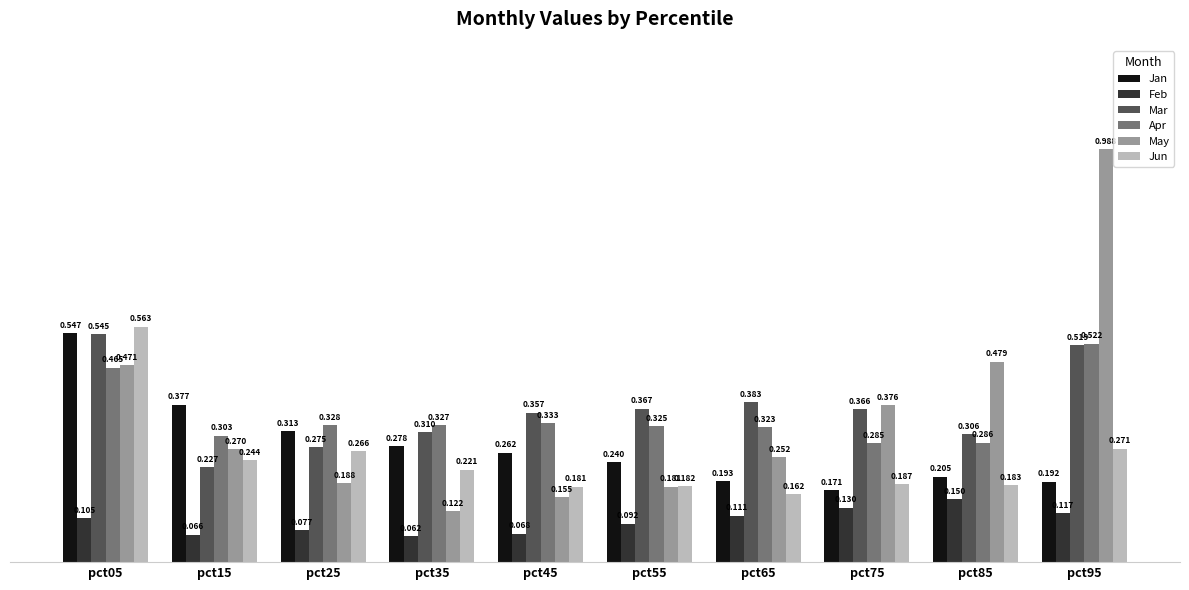

At pct75, list the series in order from smallest to largest.

Feb, Jan, Jun, Apr, Mar, May